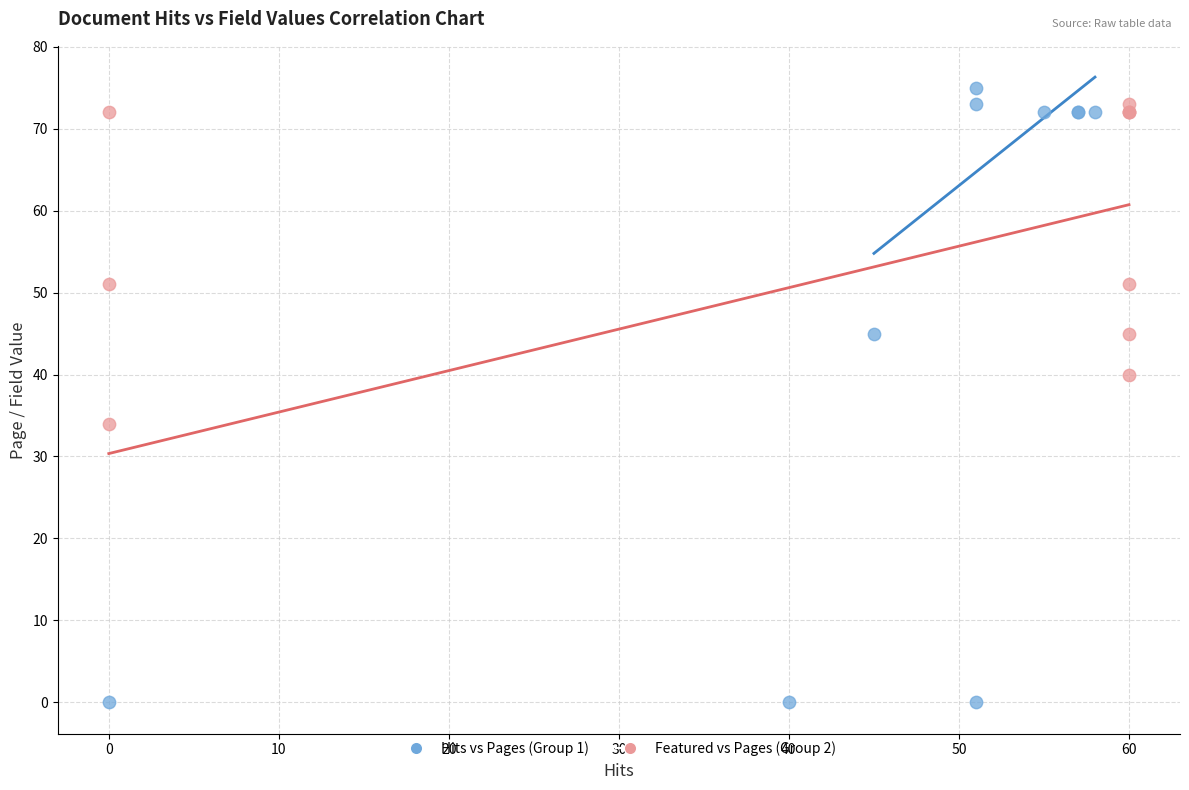

Which series has the widest spread of Y values?

Hits vs Pages (Group 1)